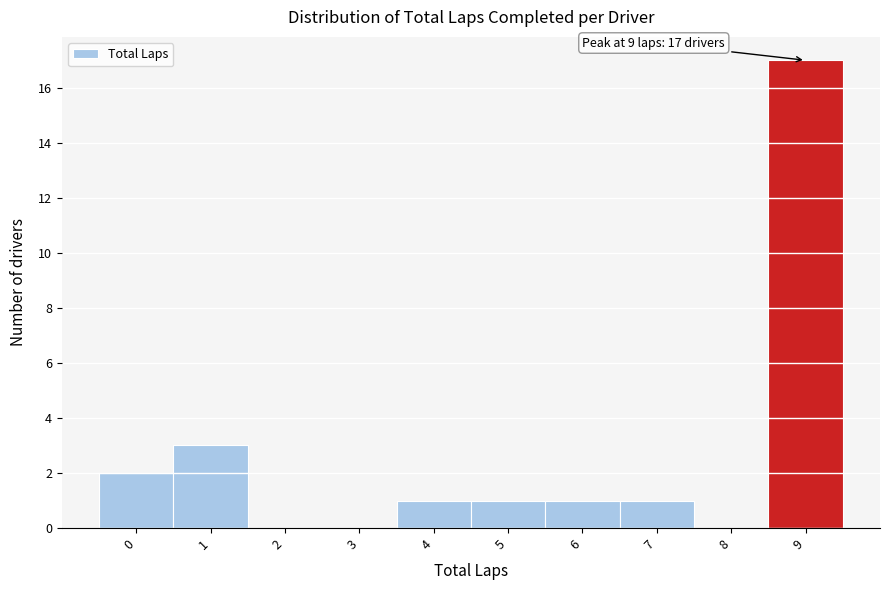

Over which range of the x-axis is the bar tallest?

8.5 to 9.5